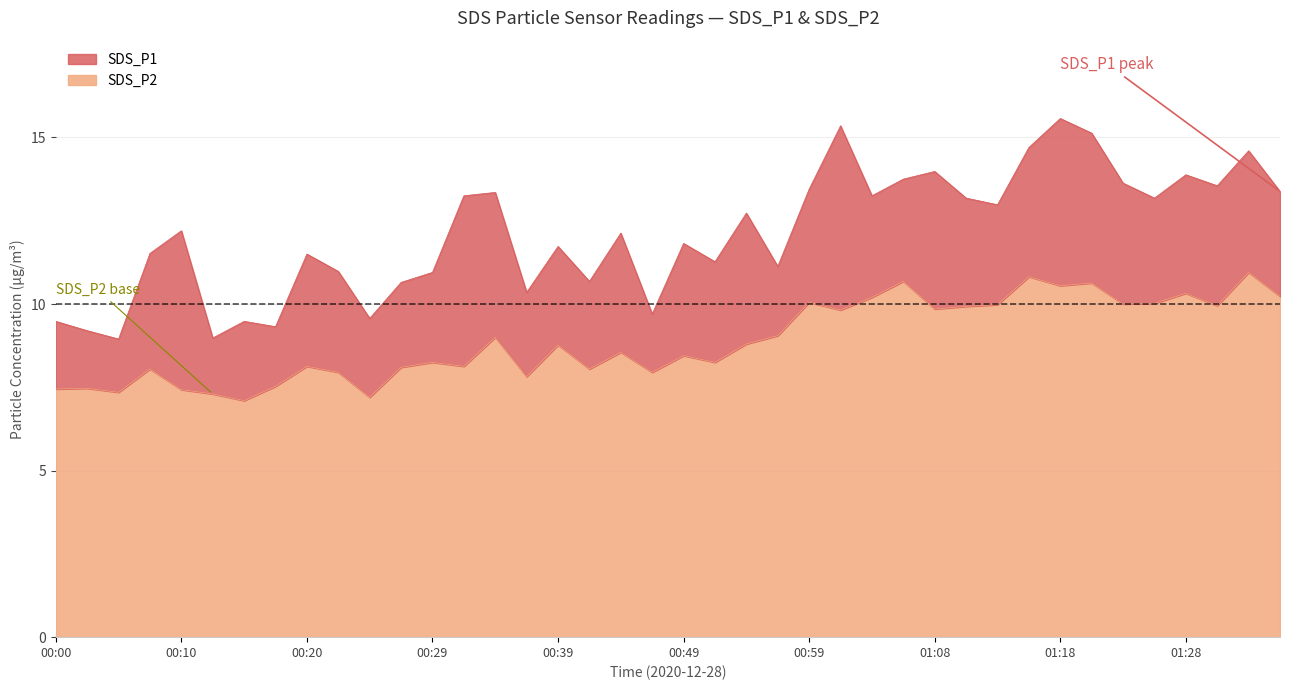

The value of SDS_P1 at 14 is 5.1. True or false?

False